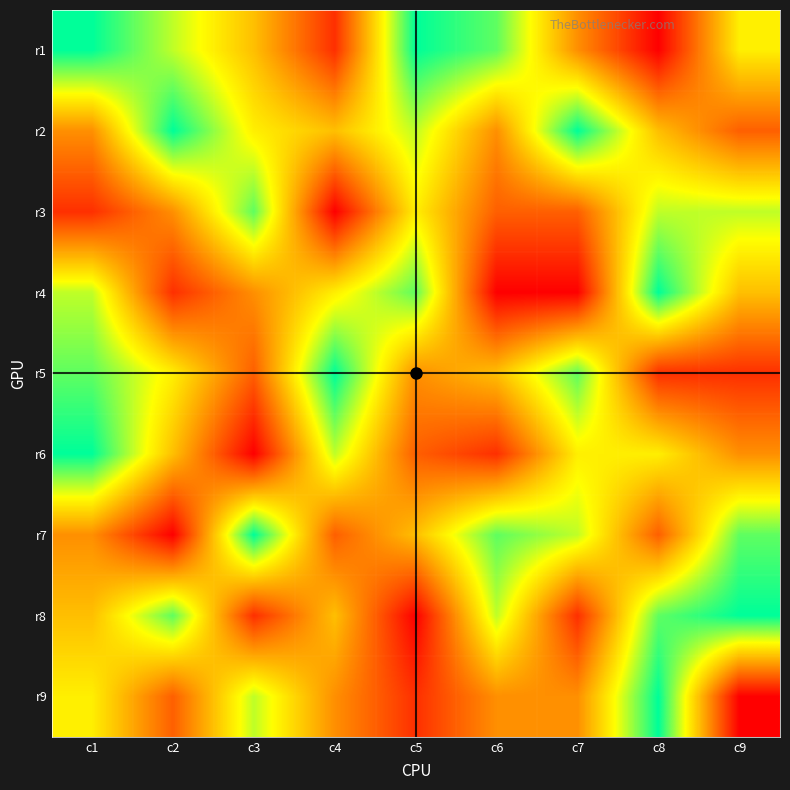

List the series in order of their peak value, highest first.

r1, r2, r4, r5, r6, r7, r8, r9, r3